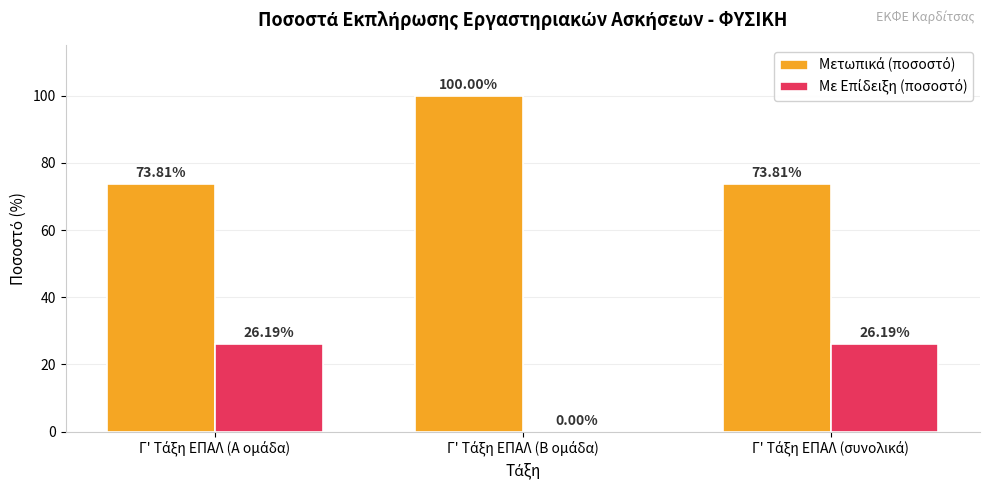

What is the label of the 2nd bar from the left?

Γ' Τάξη ΕΠΑΛ (Β ομάδα)